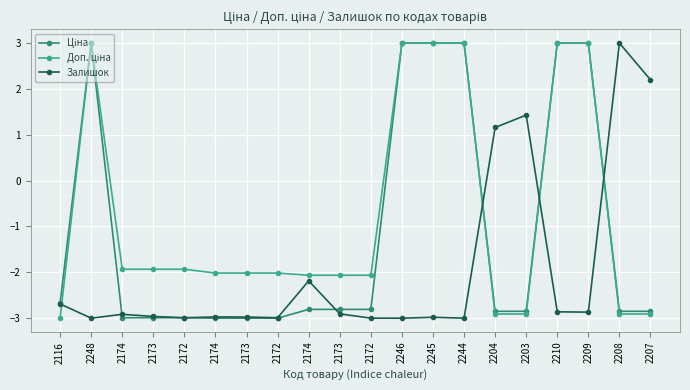

How many lines are shown in the chart?

3